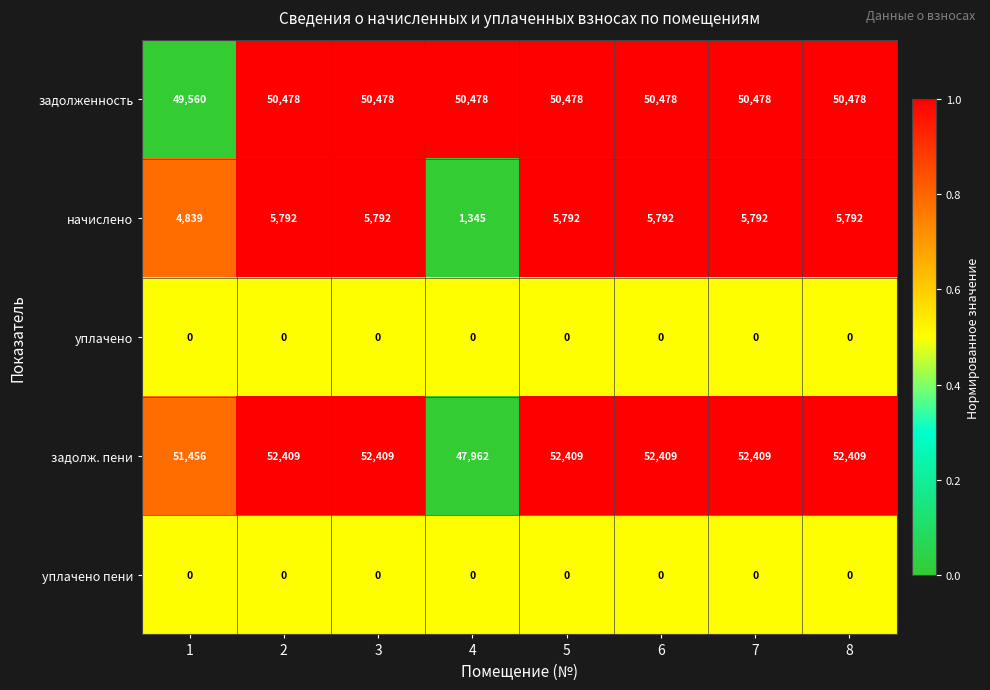

What is the spread (max minus min) of values at 4?

50478